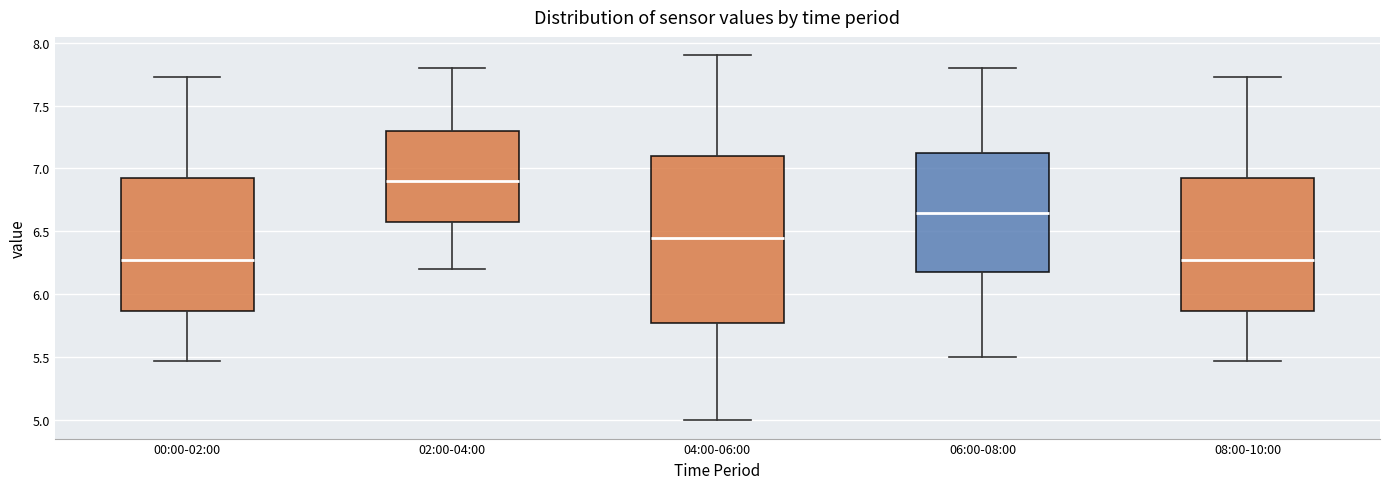

Where does the upper whisker of the box for 08:00-10:00 end on the y-axis? The values are not printed on the chart, so give them approximately, as read against the axis.

7.75